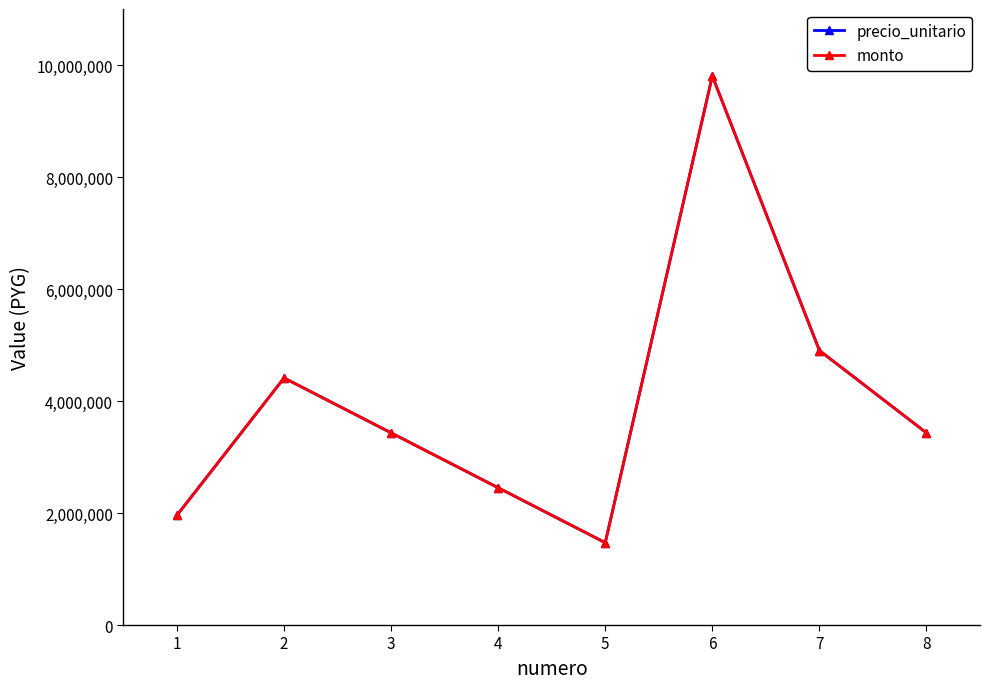

Which has a higher value, 7 or 2?

7